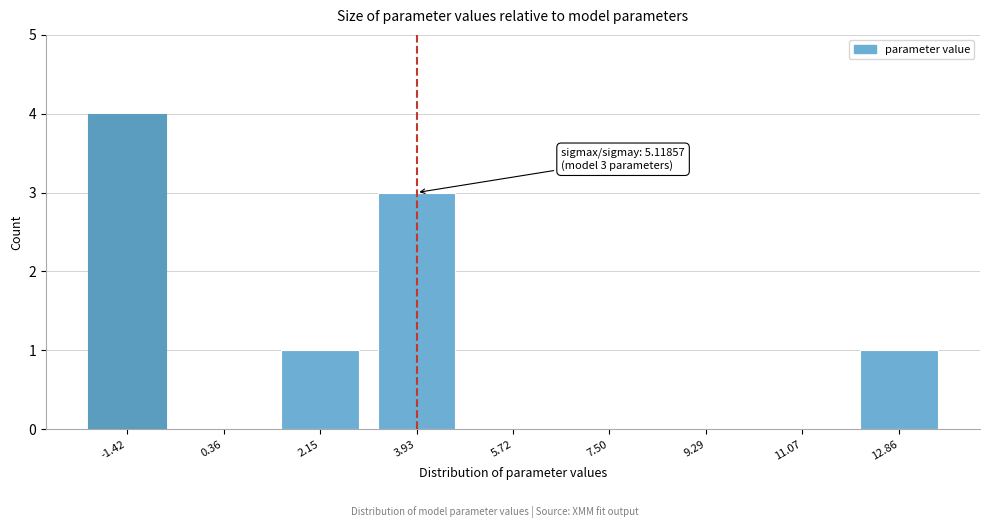

Reading left to right, extract all data points from this chart.

-1.42=4	0.36=0	2.15=1	3.93=3	5.72=0	7.50=0	9.29=0	11.07=0	12.86=1